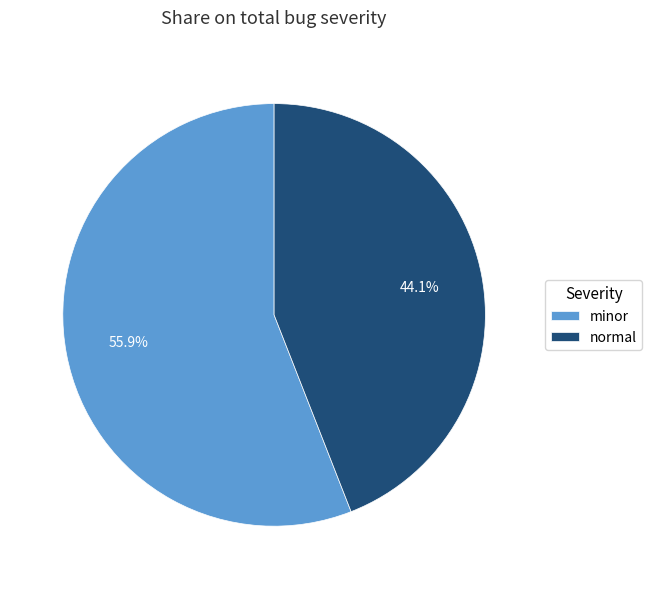

To the nearest percent, what percentage of the pie is normal?

44%